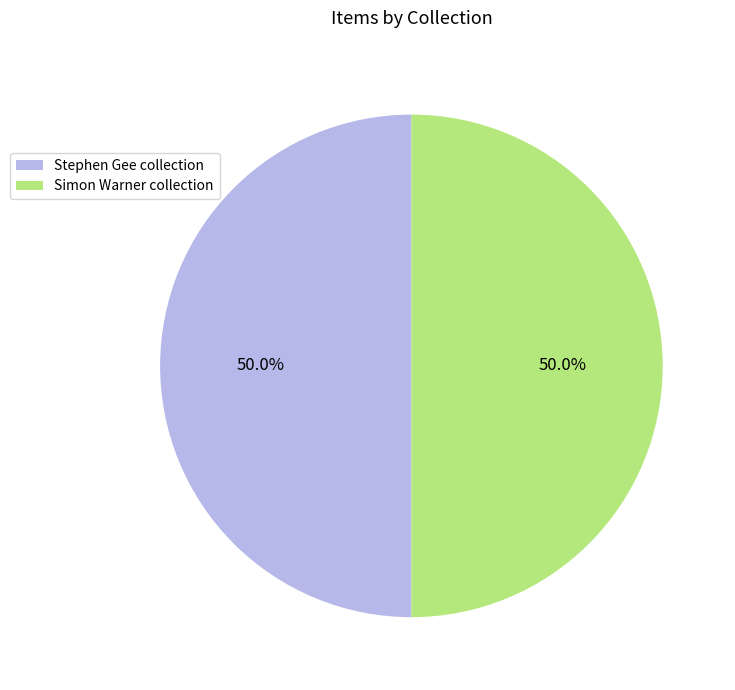

Is the sum of Stephen Gee collection and Simon Warner collection greater than half?

Yes